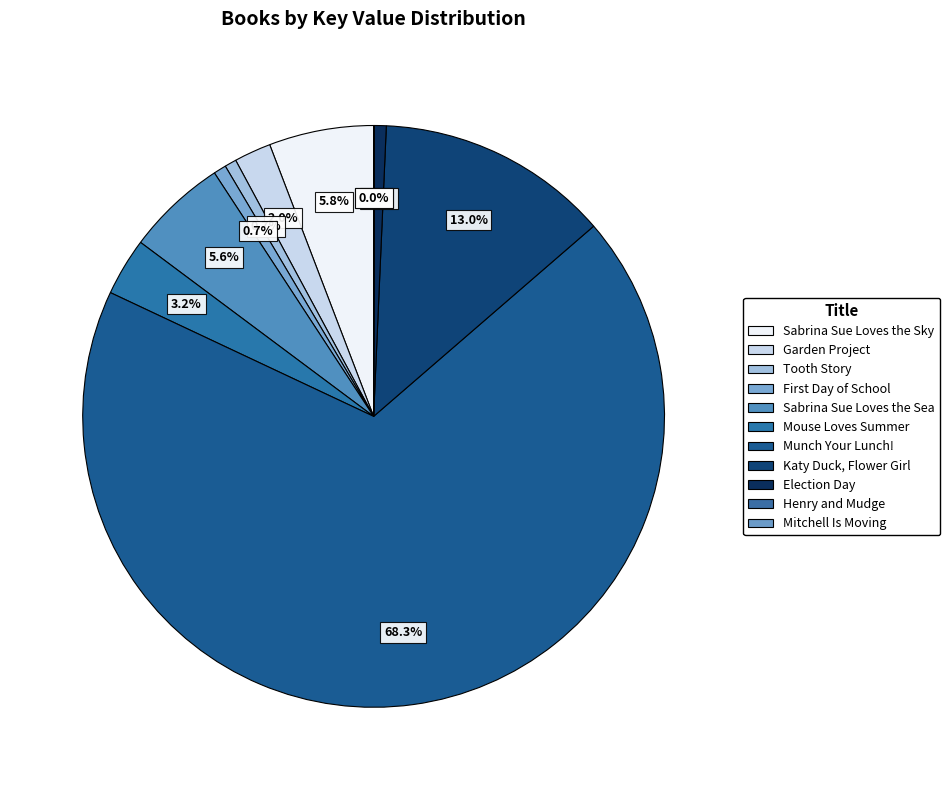

Does Munch Your Lunch! represent more than half of the total?

Yes